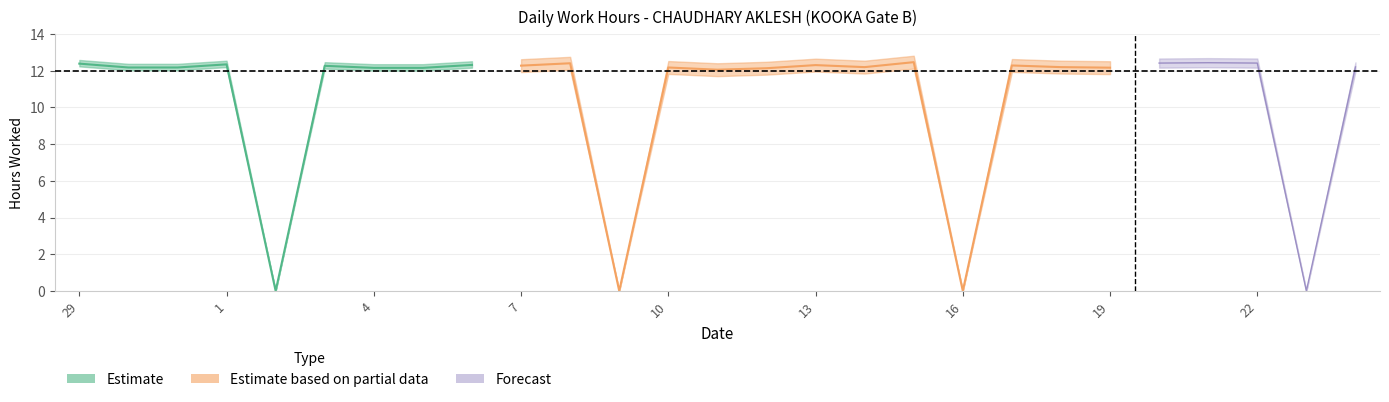

How many values exceed 12?

23